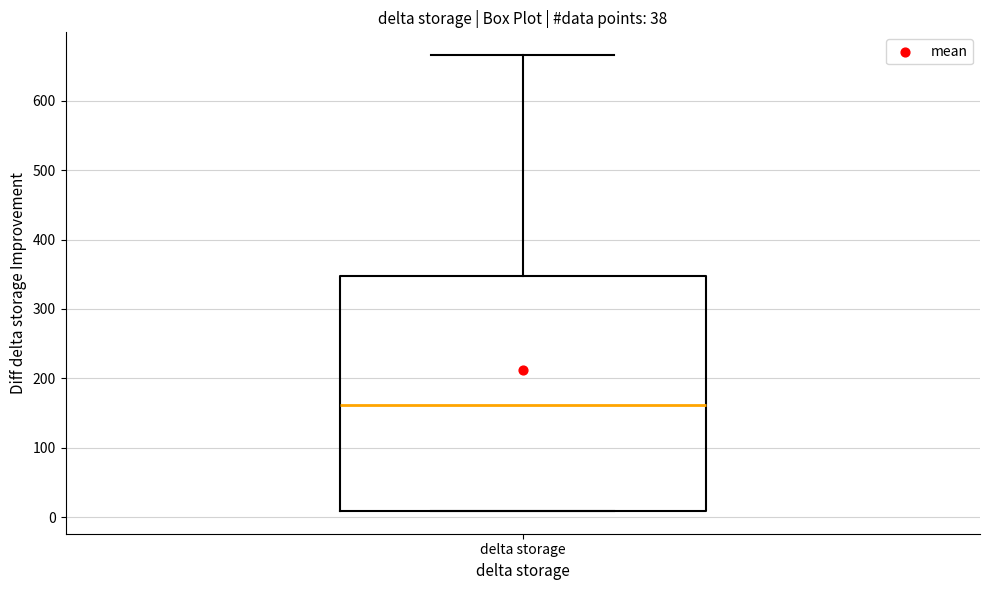

Where is the upper edge of the box for delta storage on the y-axis? The values are not printed on the chart, so give them approximately, as read against the axis.

350